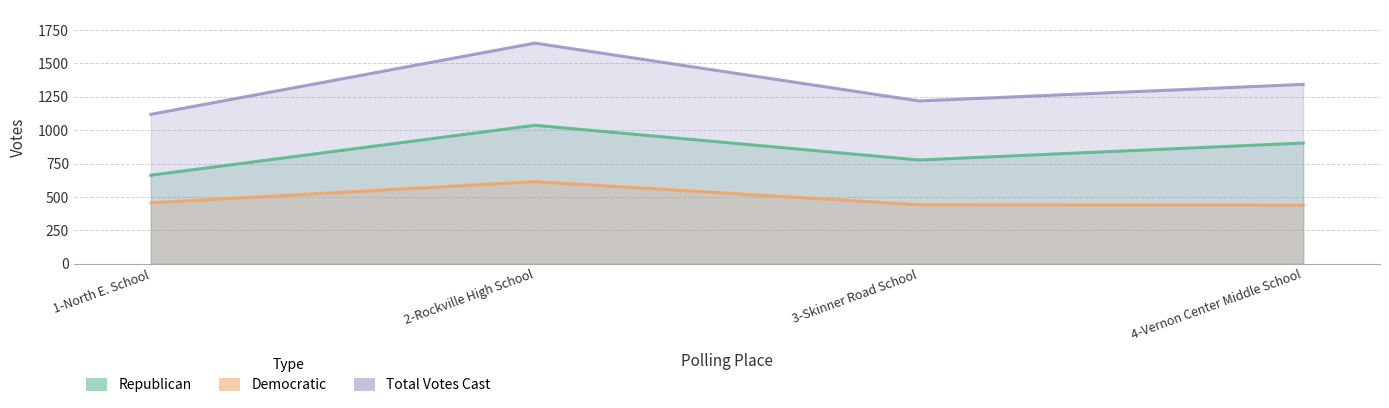

Rank the series by their maximum value, from lowest to highest.

Democratic, Republican, Total Votes Cast